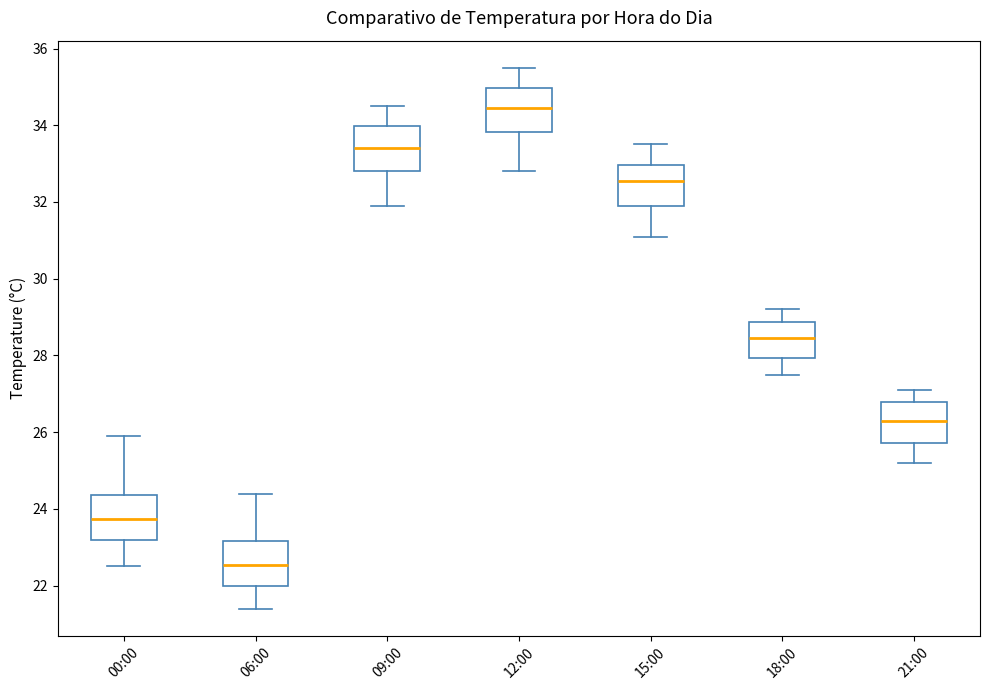

Reading left to right, transcribe this box plot: for each box, give where its median line is, the range the box spans, and where its two whiskers end, as read against the y-axis. The values are not printed on the chart, so give them approximately, as read against the axis.

00:00: median 23.8, box 23.2 to 24.4, whiskers 22.6 to 26.0
06:00: median 22.6, box 22.0 to 23.2, whiskers 21.4 to 24.4
09:00: median 33.4, box 32.8 to 34.0, whiskers 32.0 to 34.6
12:00: median 34.4, box 33.8 to 35.0, whiskers 32.8 to 35.6
15:00: median 32.6, box 32.0 to 33.0, whiskers 31.2 to 33.6
18:00: median 28.4, box 28.0 to 28.8, whiskers 27.6 to 29.2
21:00: median 26.4, box 25.8 to 26.8, whiskers 25.2 to 27.2